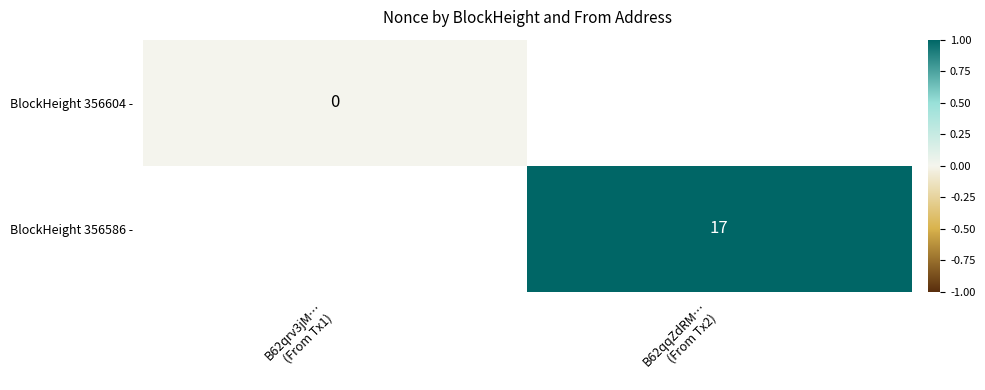

List the labels in order of BlockHeight 356586 - value, smallest first.

B62qrv3jM… (From Tx1), B62qqZdRM… (From Tx2)